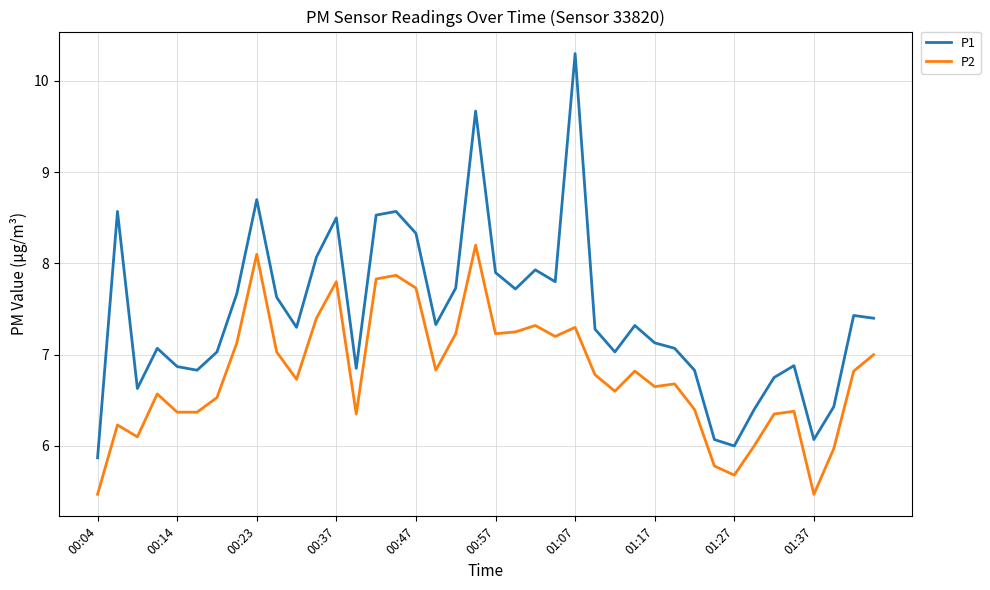

What is the greatest value displayed?

10.3